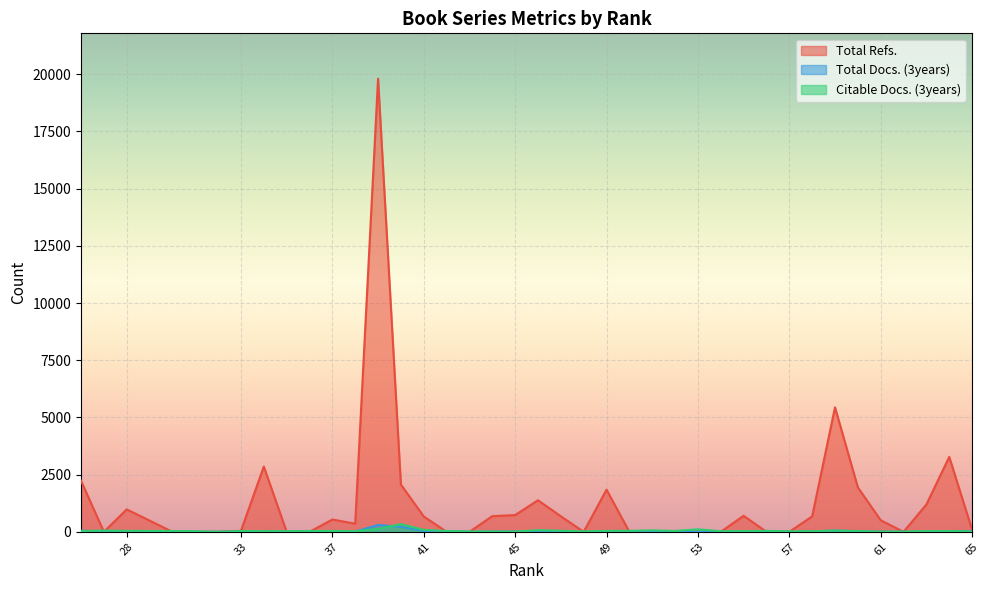

Reading left to right, transcribe all the data shown in this chart.

Total Refs.: 65=89	64=3274	63=1196	62=0	61=506	60=1941	59=5441	58=674	57=0	56=0	55=700	54=0	53=0	52=0	51=0	50=0	49=1841	48=0	47=678	46=1379	45=732	44=684	43=0	42=0	41=672	40=2066	39=19806	38=355	37=537	36=0	35=0	34=2853	33=44	32=0	31=0	30=0	28=980	27=0	26=2231
Total Docs. (3years): 65=21	64=27	63=12	62=0	61=5	60=30	59=52	58=15	57=0	56=0	55=8	54=0	53=0	52=0	51=0	50=0	49=22	48=0	47=14	46=27	45=9	44=12	43=0	42=23	41=41	40=218	39=300	38=8	37=12	36=0	35=0	34=24	33=13	32=0	31=0	30=25	28=22	27=0	26=52
Citable Docs. (3years): 65=11	64=31	63=28	62=10	61=6	60=31	59=53	58=25	57=21	56=41	55=32	54=24	53=108	52=37	51=64	50=43	49=39	48=17	47=48	46=72	45=10	44=12	43=15	42=37	41=84	40=337	39=127	38=26	37=38	36=36	35=27	34=26	33=36	32=0	31=27	30=36	28=42	27=54	26=33